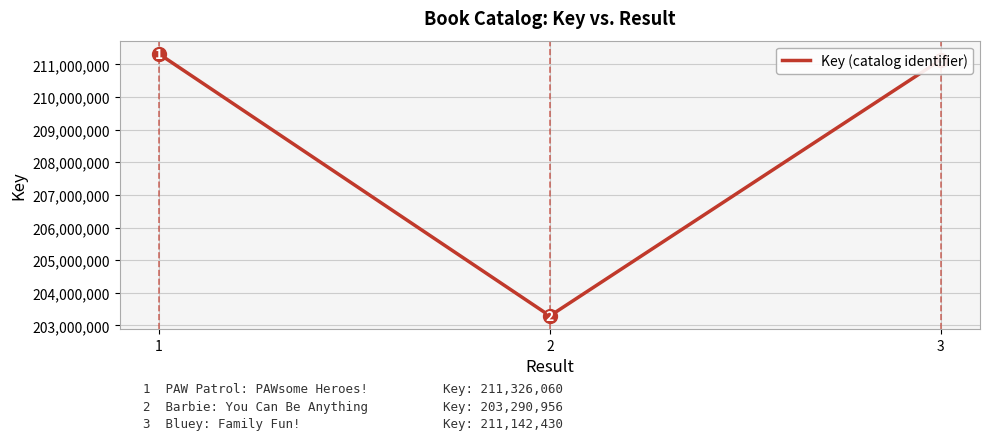

What is the sum of all values?

625759446